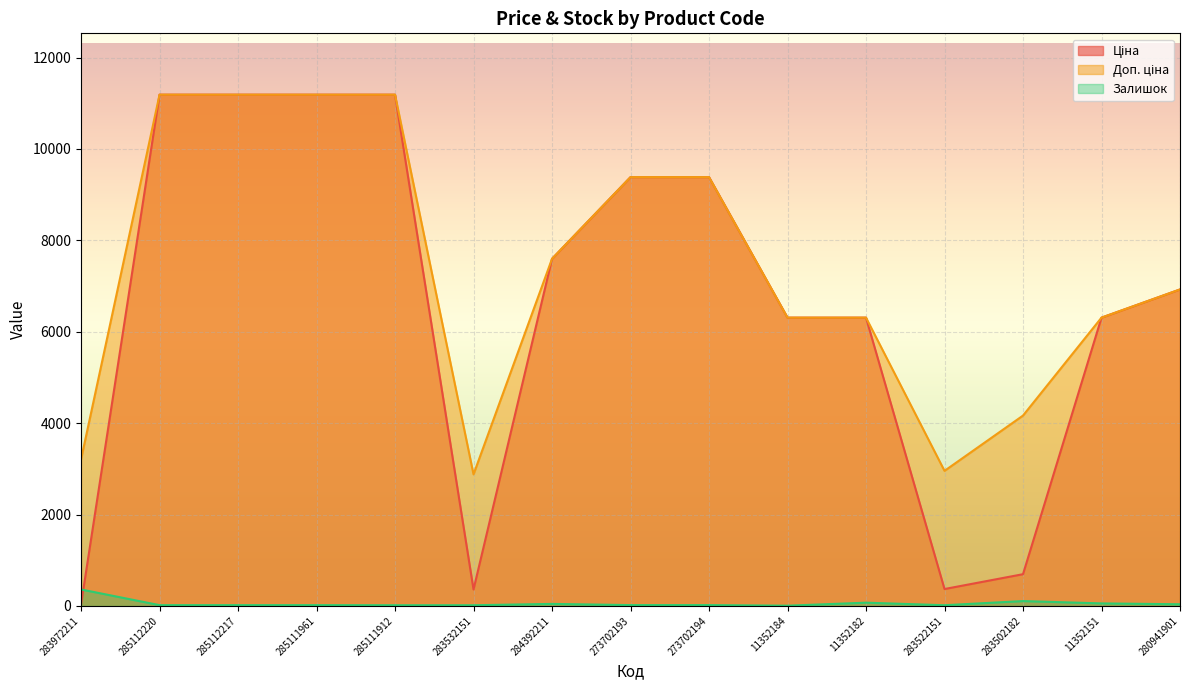

What is the label of the 8th point from the right?

273702193